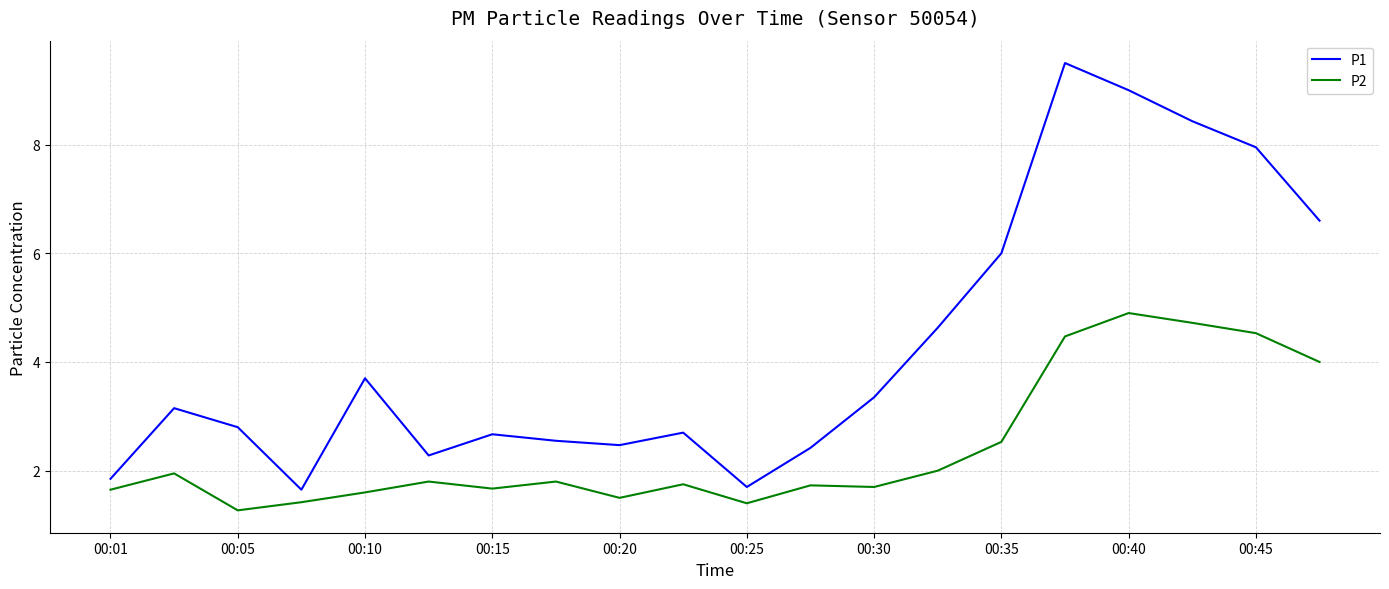

True or false: P1 and P2 cross at least once.

False